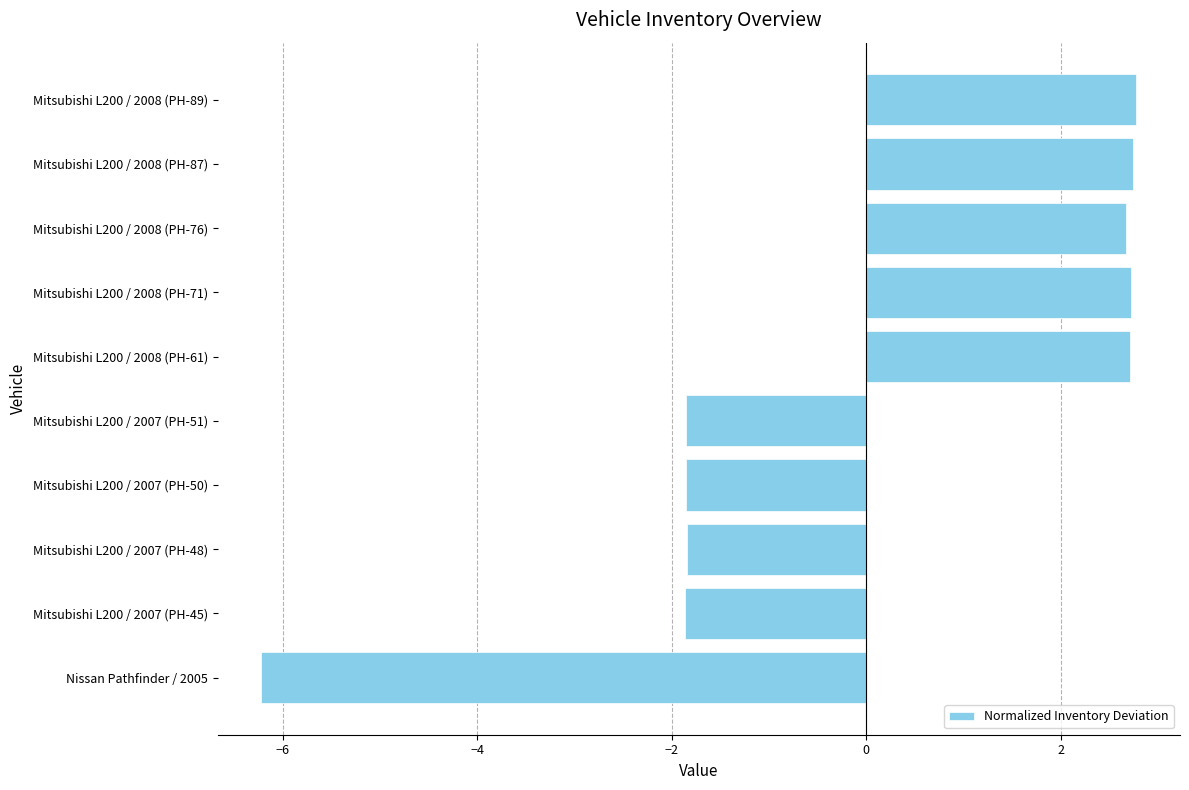

The chart shows a value of 2.8 at Mitsubishi L200 / 2008 (PH-89). True or false?

True